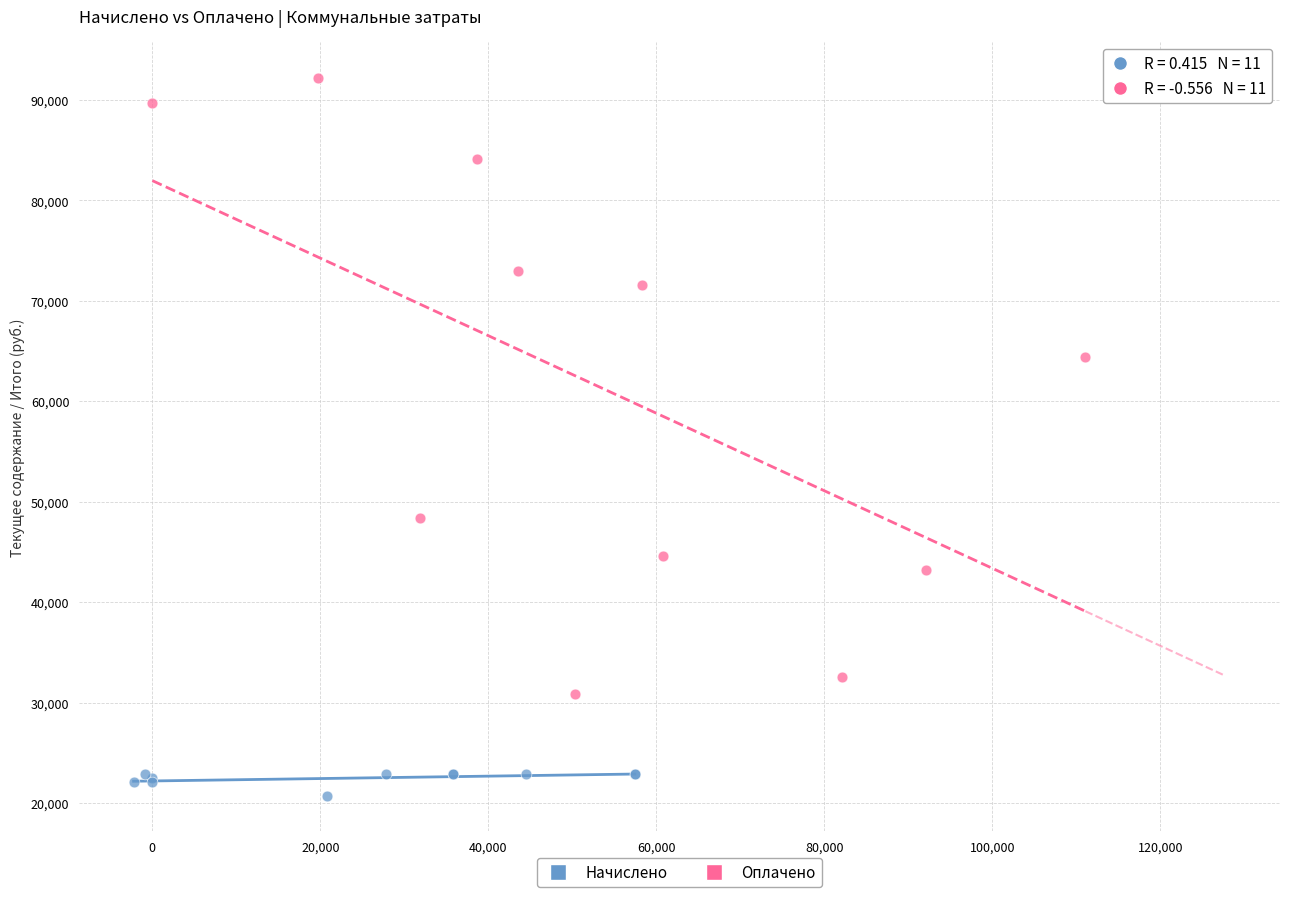

Which series contains the lowest Y value?

Начислено